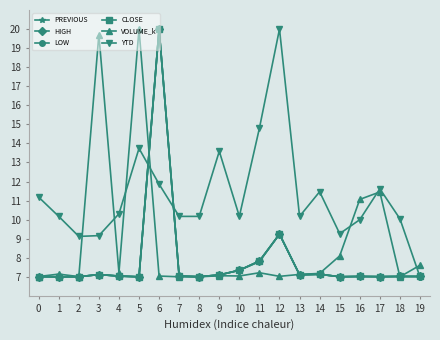

What is the value of the PREVIOUS point at the 3rd from the left?

7.0